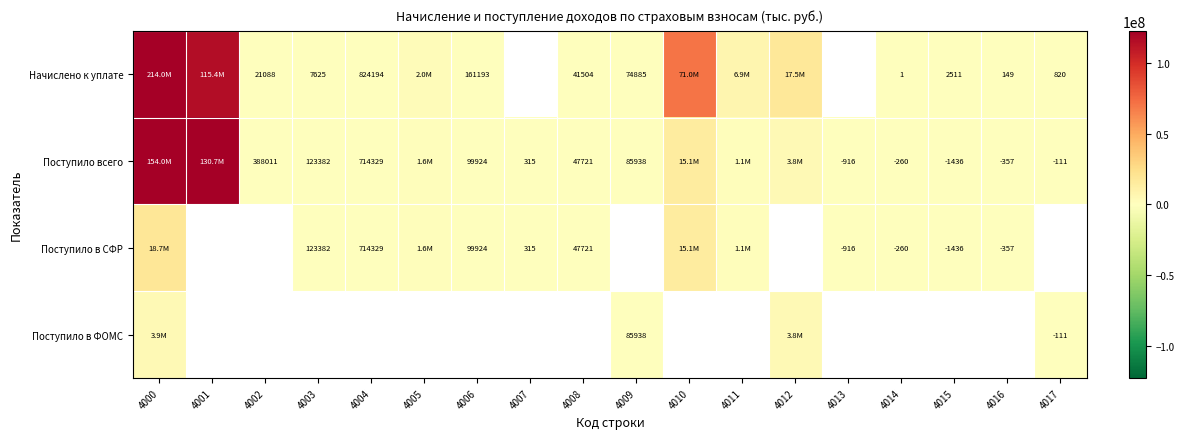

What is the greatest value displayed?

214043592.0